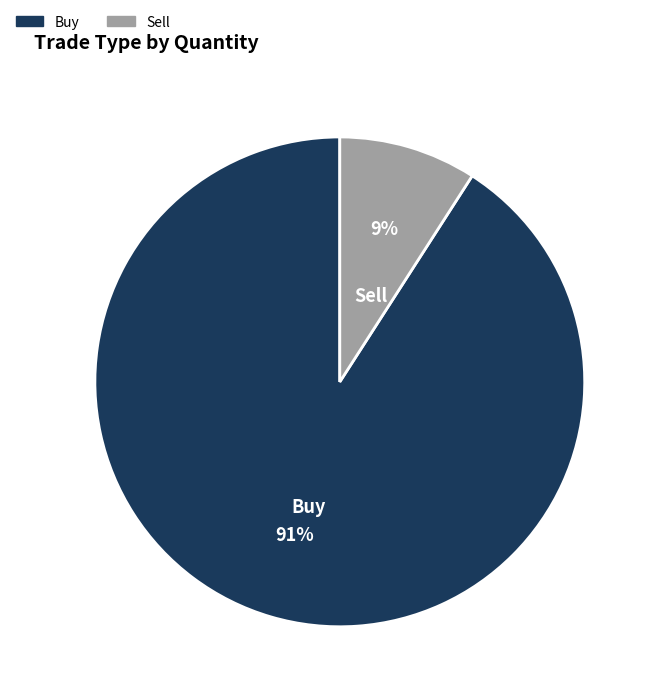

Approximately how many times larger is the value at Sell compared to Buy?

0.1